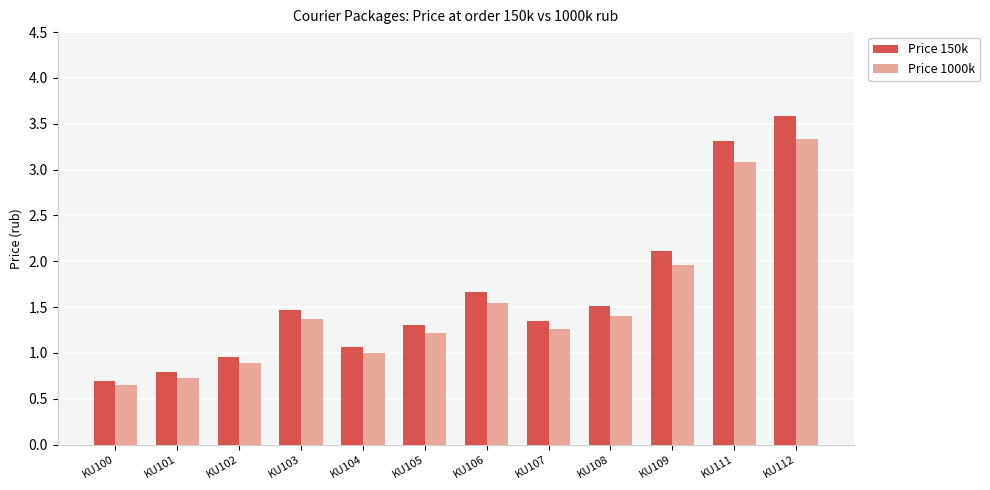

What is the value of the Price 150k bar at the 9th from the left?

1.5